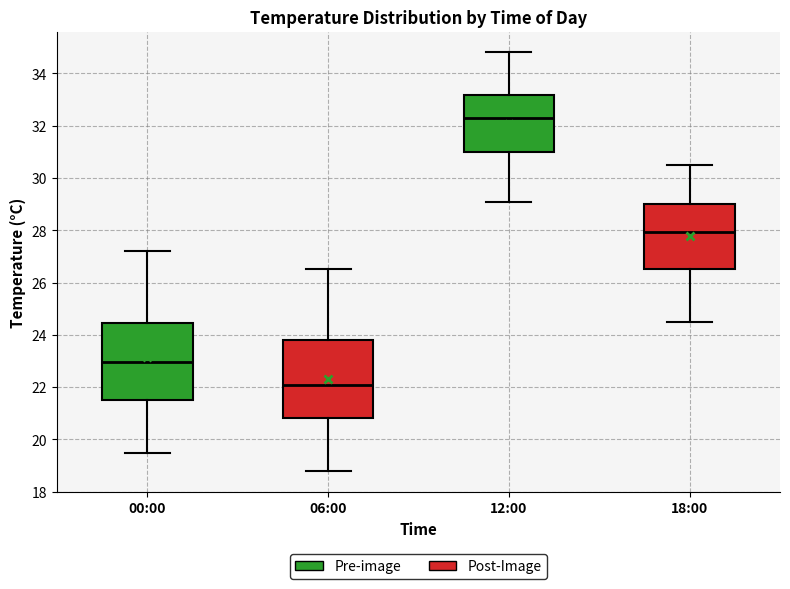

Which box's median line is the lowest?

06:00